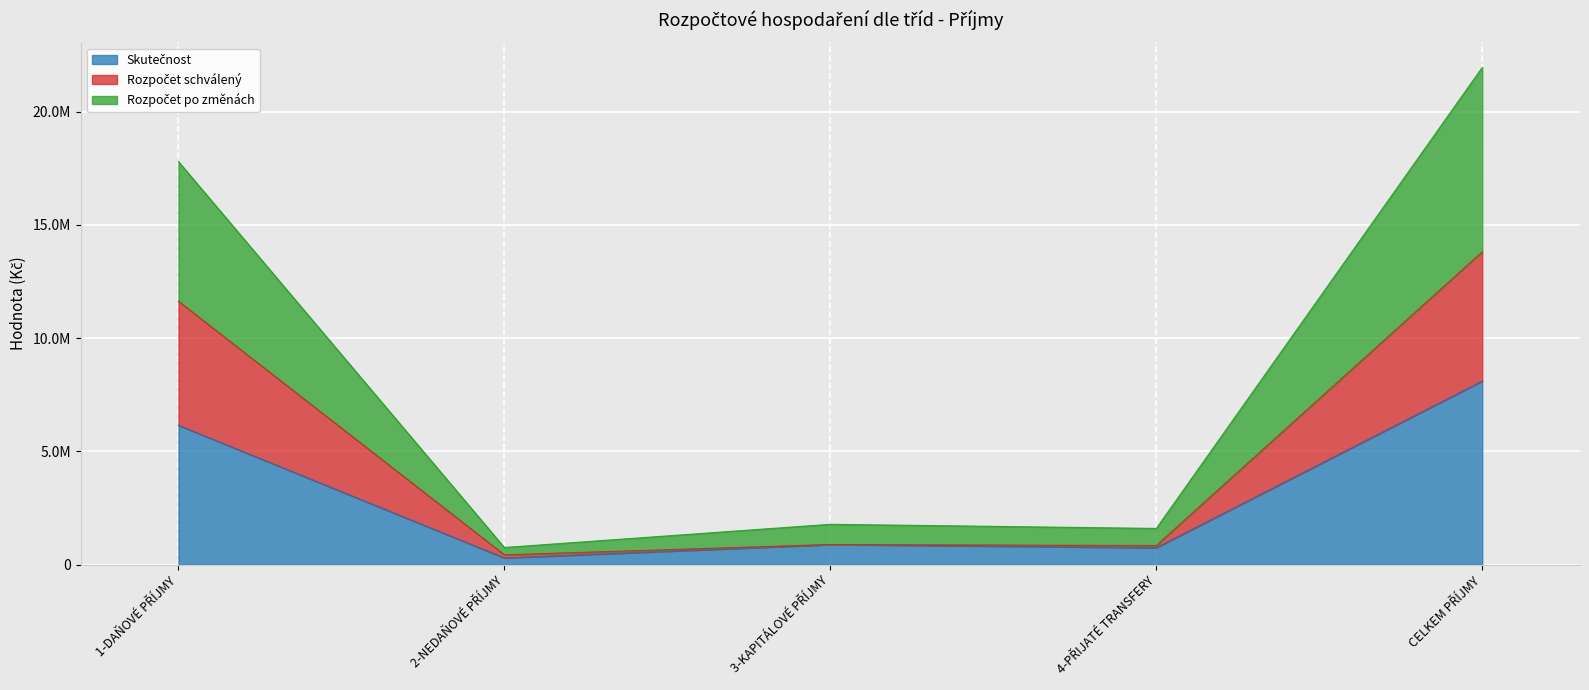

What are all the series names shown in the legend?

Skutečnost, Rozpočet schválený, Rozpočet po změnách